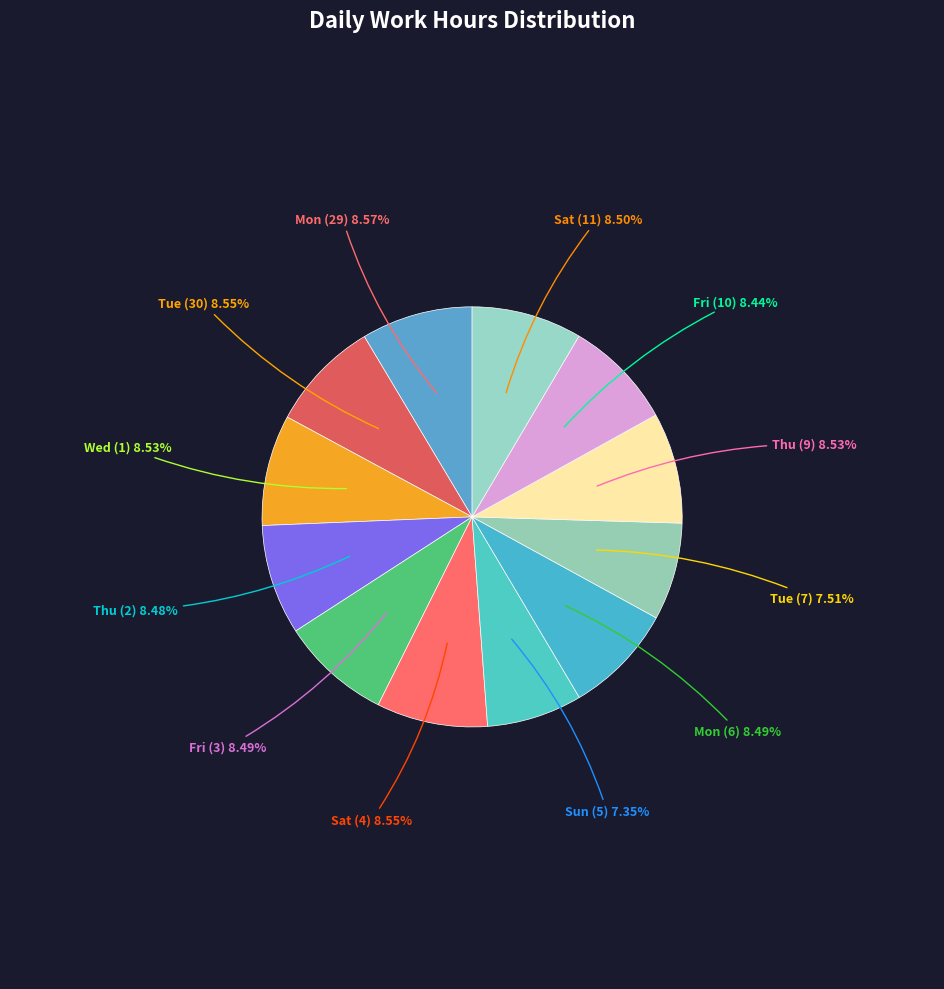

Which has a higher value, Sun (5) or Thu (9)?

Thu (9)